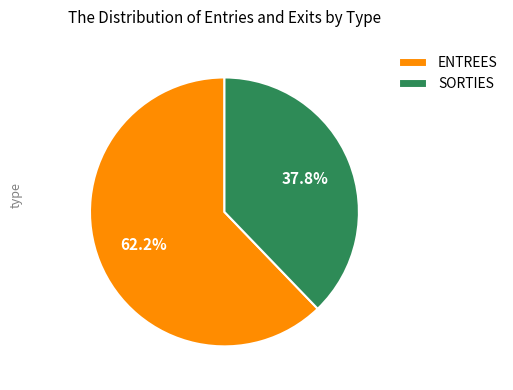

What is the ratio of the value at SORTIES to the value at ENTREES?

0.6